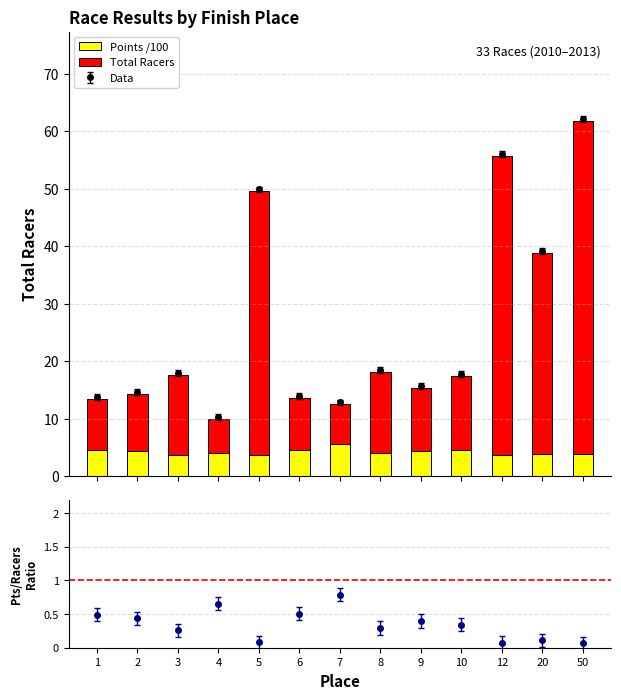

How many groups of bars are there?

13